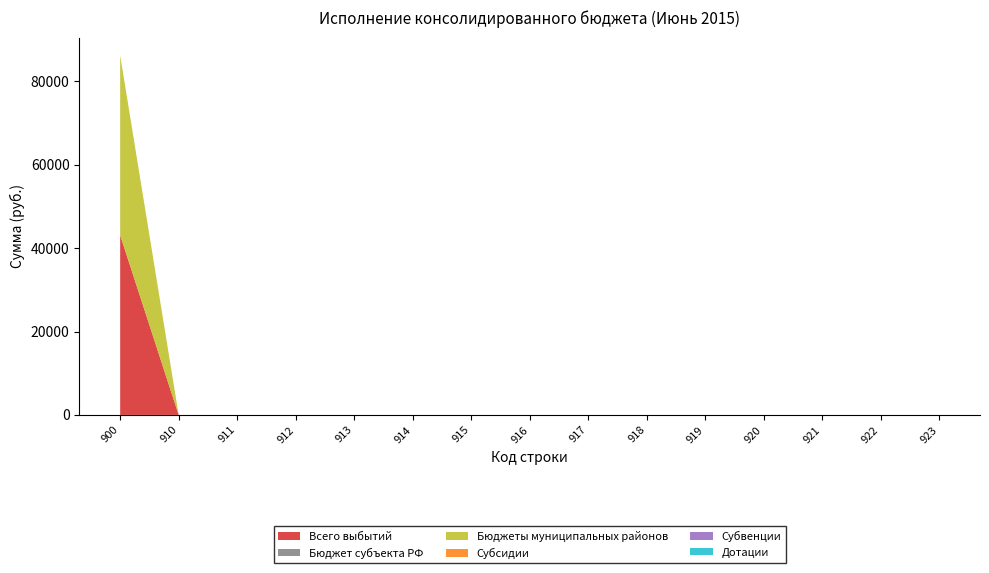

Reading left to right, transcribe all the data shown in this chart.

Всего выбытий: 900=43104	910=0	911=0	912=0	913=0	914=0	915=0	916=0	917=0	918=0	919=0	920=0	921=0	922=0	923=0
Бюджет субъекта РФ: 900=0	910=0	911=0	912=0	913=0	914=0	915=0	916=0	917=0	918=0	919=0	920=0	921=0	922=0	923=0
Бюджеты муниципальных районов: 900=43104	910=0	911=0	912=0	913=0	914=0	915=0	916=0	917=0	918=0	919=0	920=0	921=0	922=0	923=0
Субсидии: 900=0	910=0	911=0	912=0	913=0	914=0	915=0	916=0	917=0	918=0	919=0	920=0	921=0	922=0	923=0
Субвенции: 900=0	910=0	911=0	912=0	913=0	914=0	915=0	916=0	917=0	918=0	919=0	920=0	921=0	922=0	923=0
Дотации: 900=0	910=0	911=0	912=0	913=0	914=0	915=0	916=0	917=0	918=0	919=0	920=0	921=0	922=0	923=0